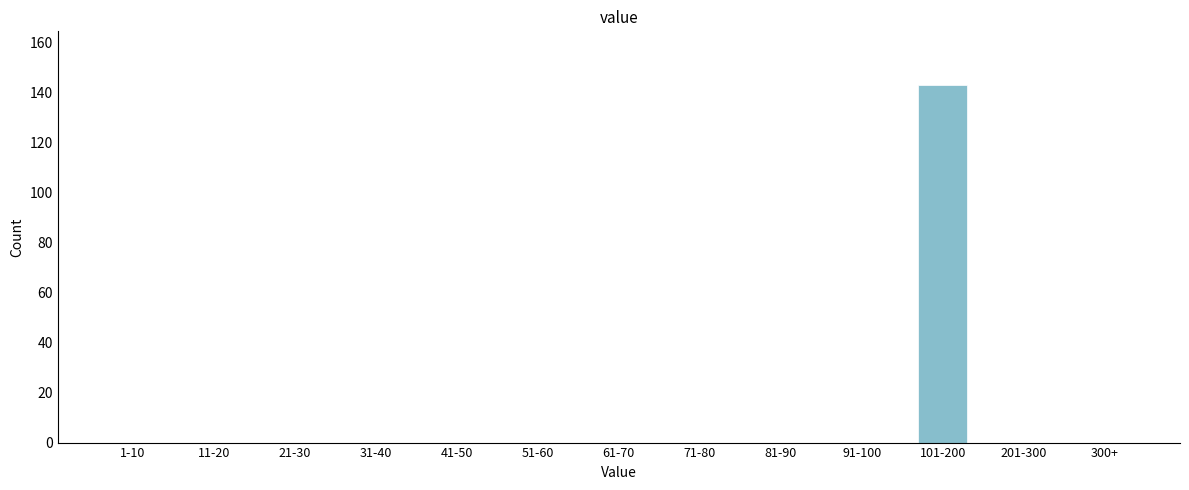

Reading left to right, transcribe all the data shown in this chart.

1-10=0	11-20=0	21-30=0	31-40=0	41-50=0	51-60=0	61-70=0	71-80=0	81-90=0	91-100=0	101-200=143	201-300=0	300+=0